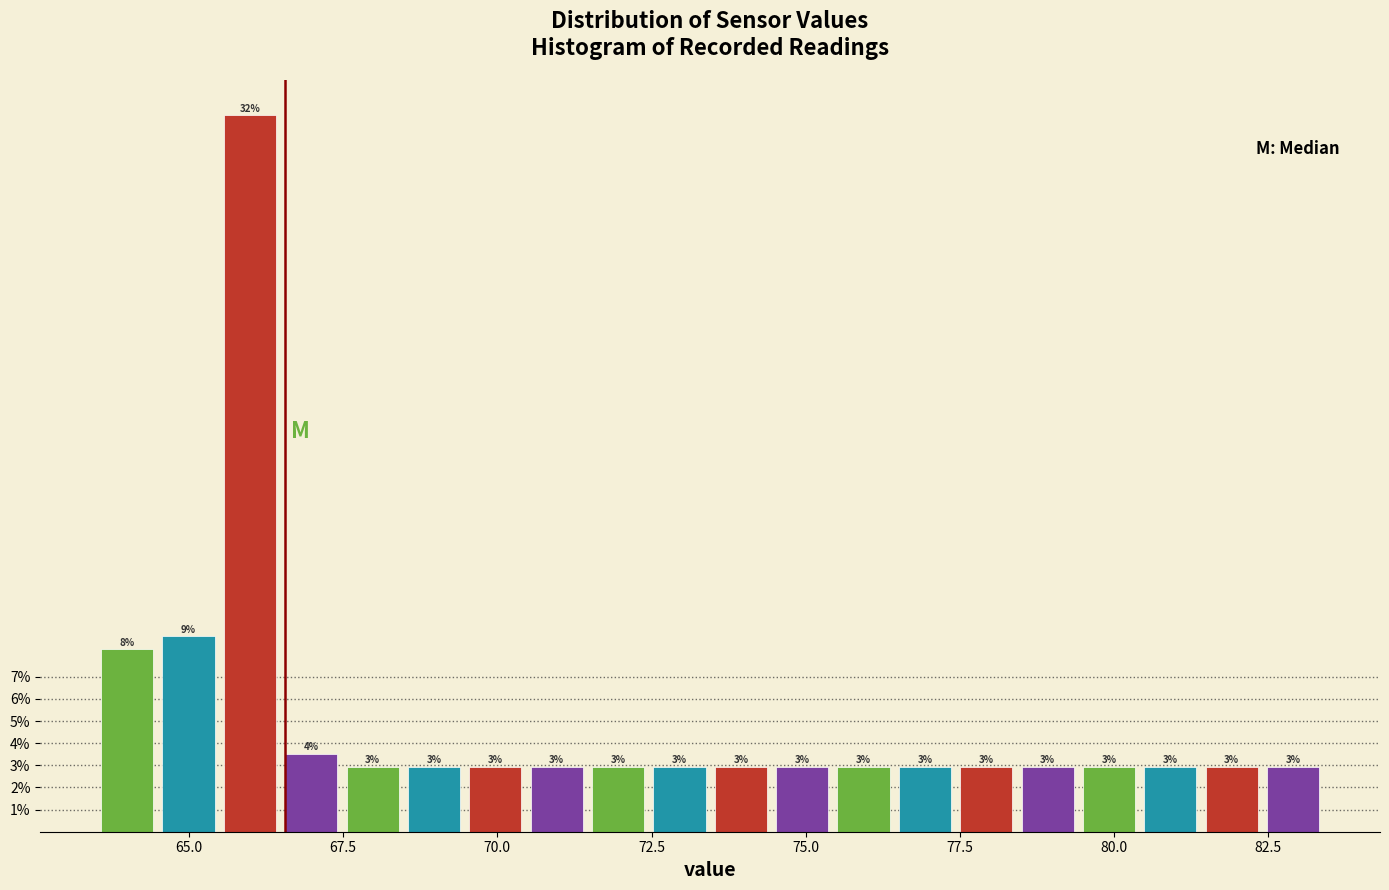

Around what value on the x-axis is the tallest bar? Give the approximate position of its centre, as read against the axis.

66.0